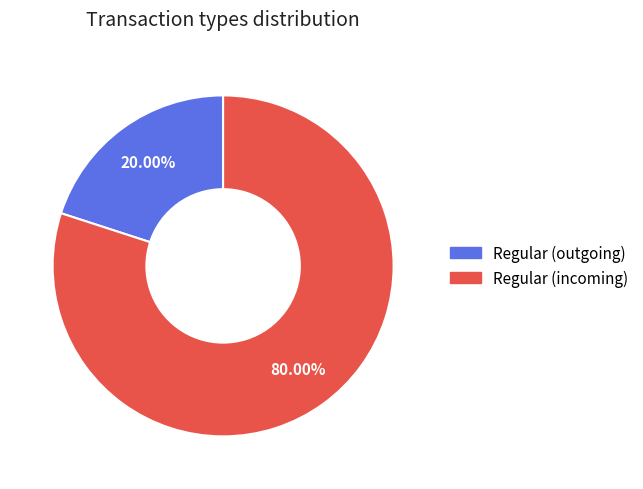

Is there a majority slice in this chart?

Yes